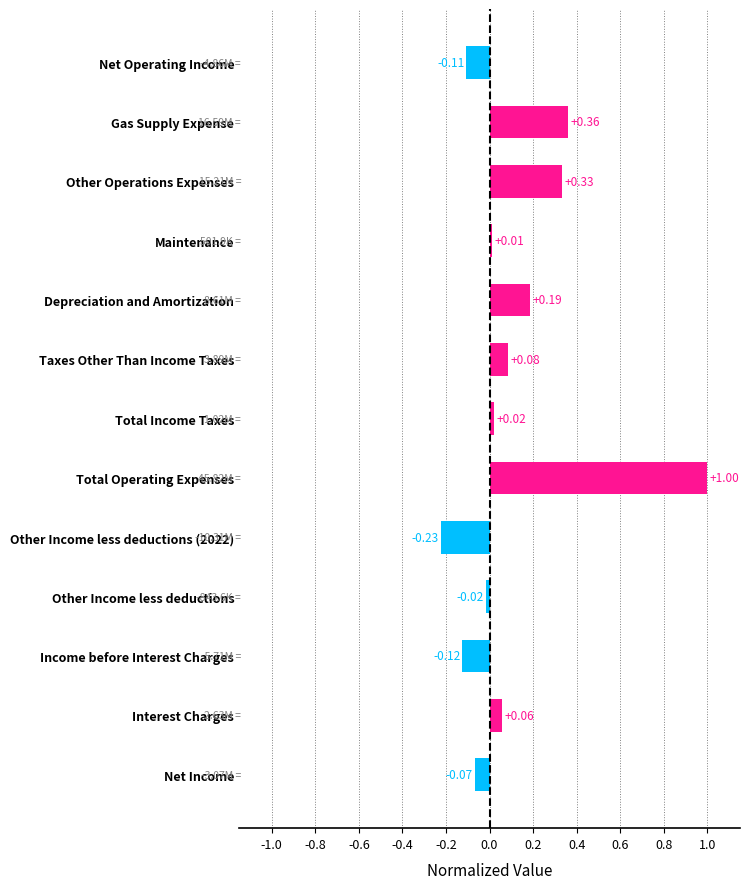

Between Maintenance and Income before Interest Charges, which is larger?

Maintenance